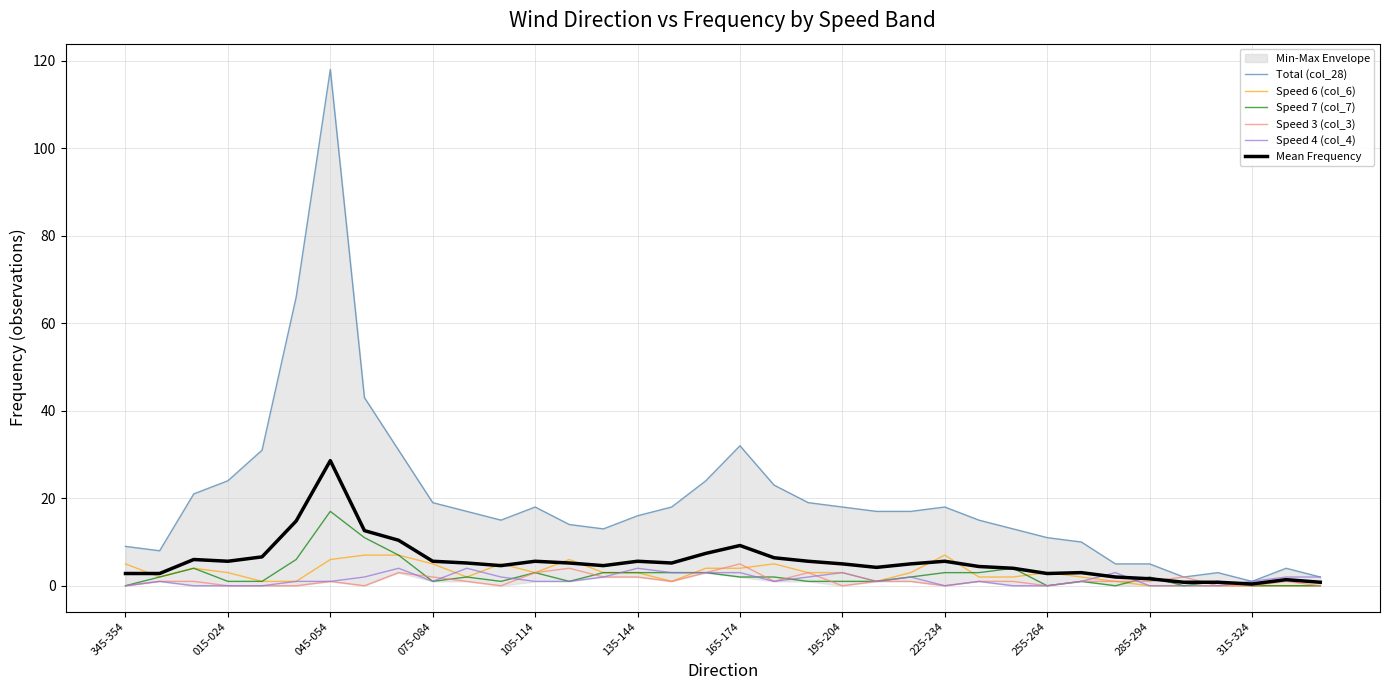

How many data points does each series have?

36